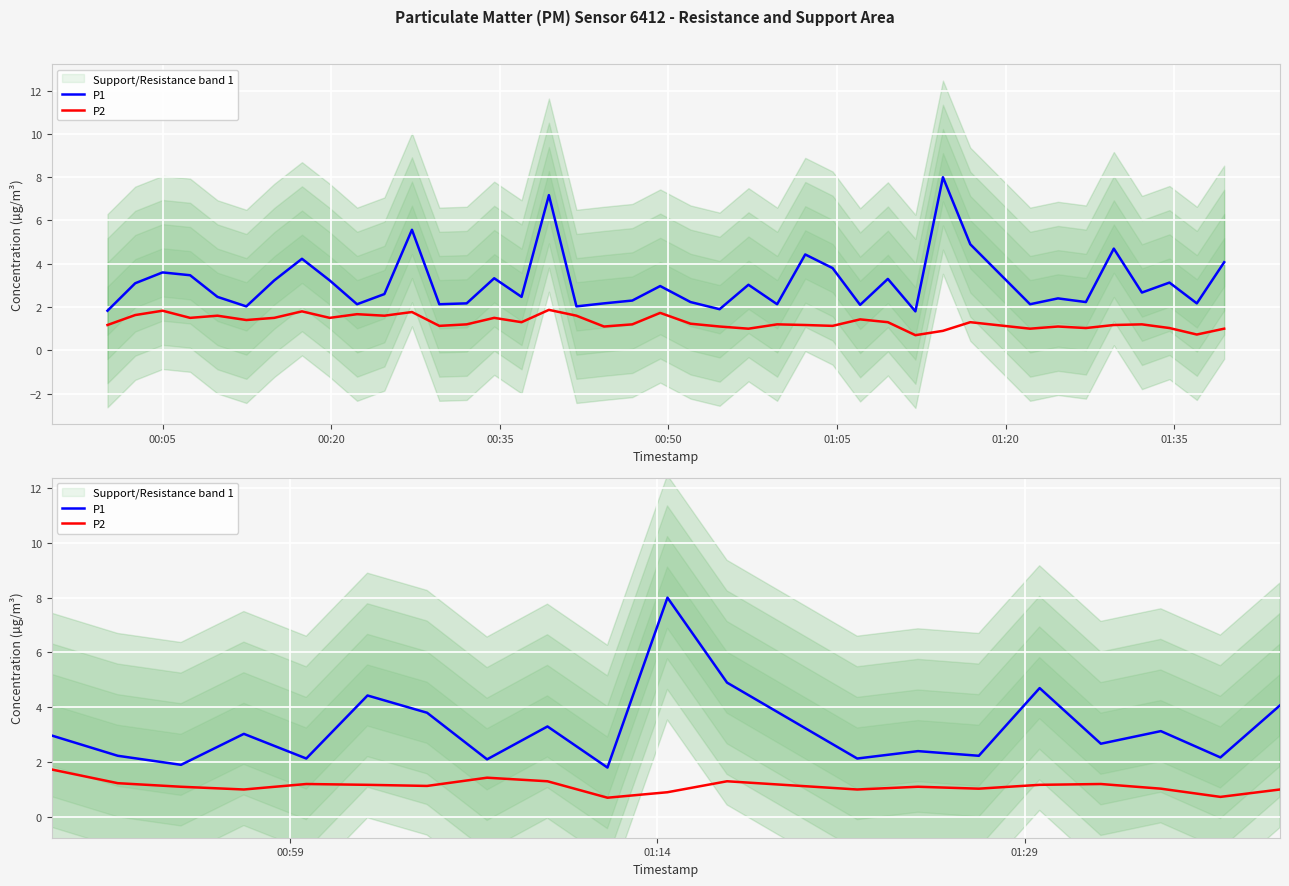

How many values in the P1 series exceed 2?

37